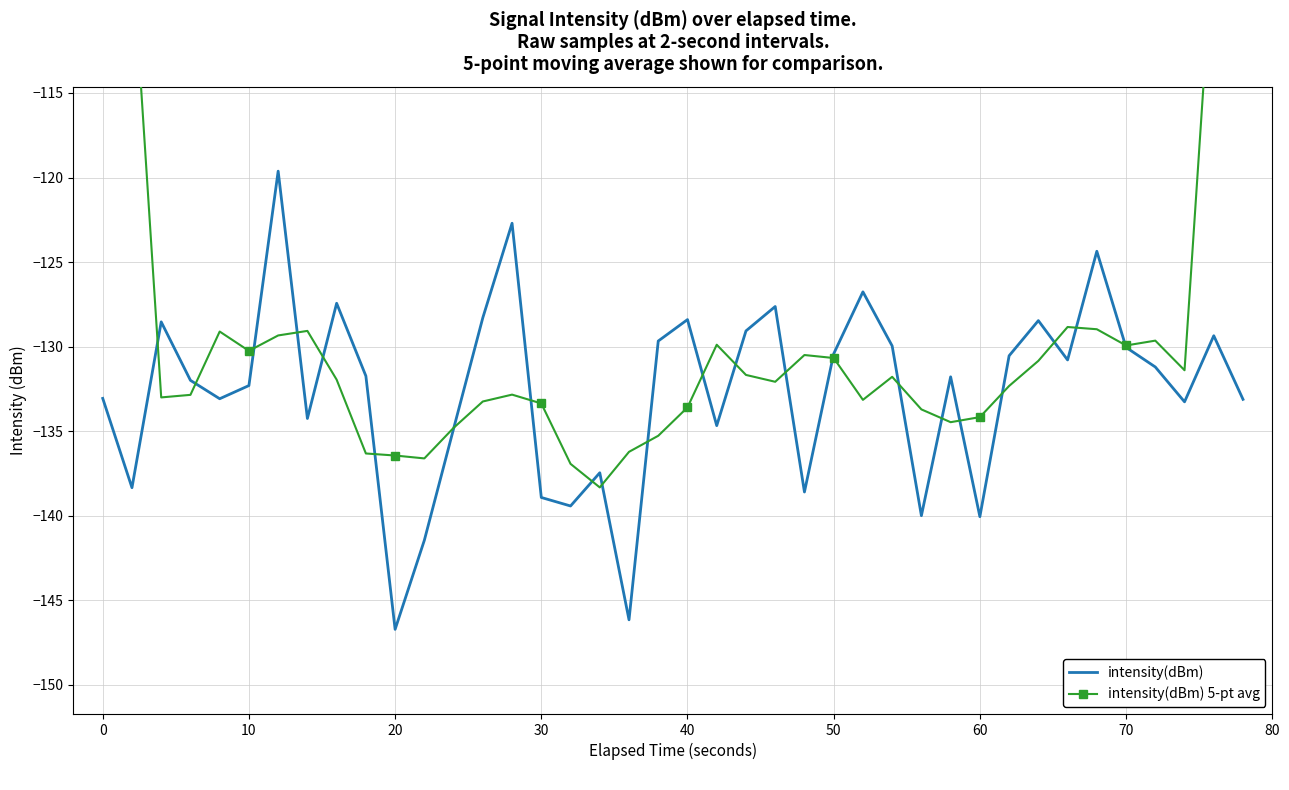

Which series has the largest total across all categories?

intensity(dBm) 5-pt avg